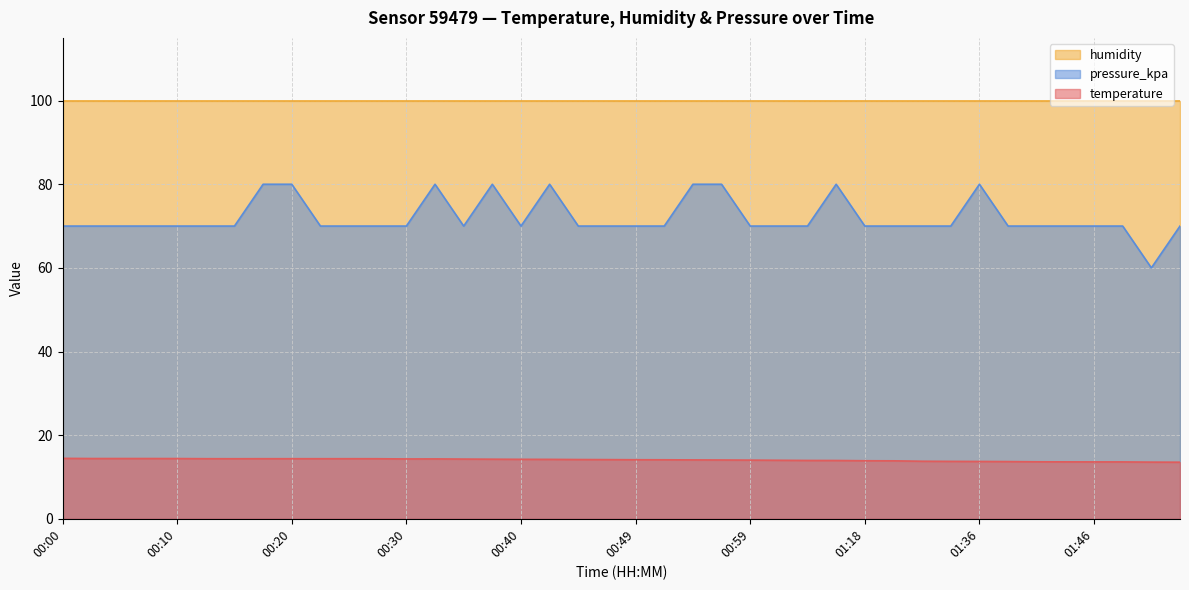

Between 01:31 and 01:54, which is larger?

01:31